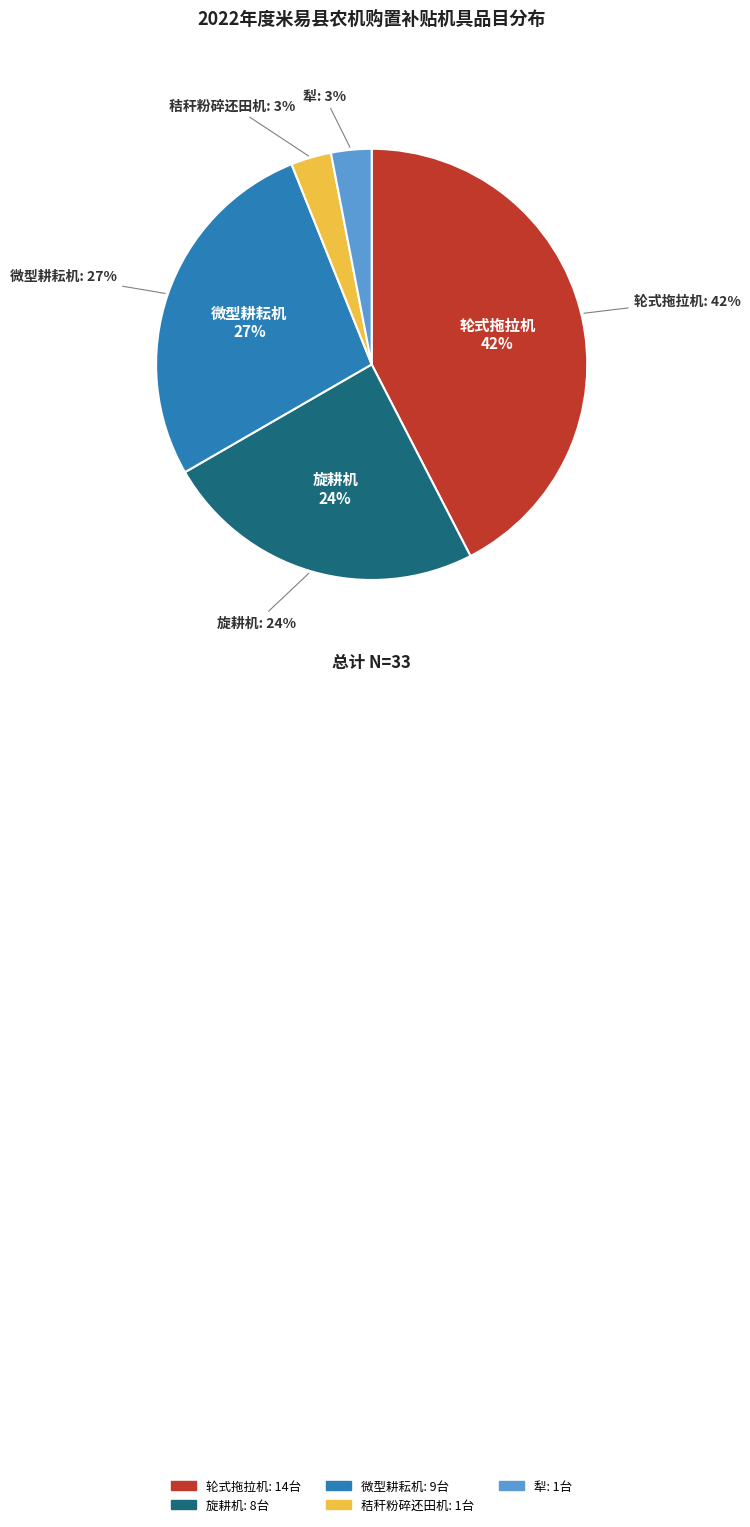

How many segments does this pie chart have?

5